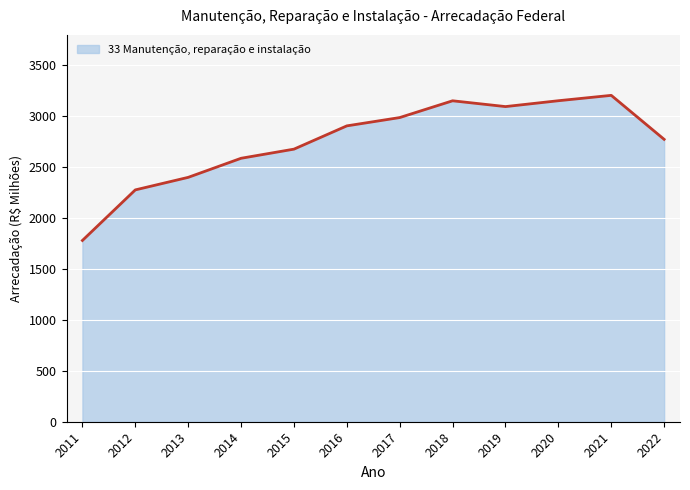

What is the maximum value shown in the chart?

3206.0